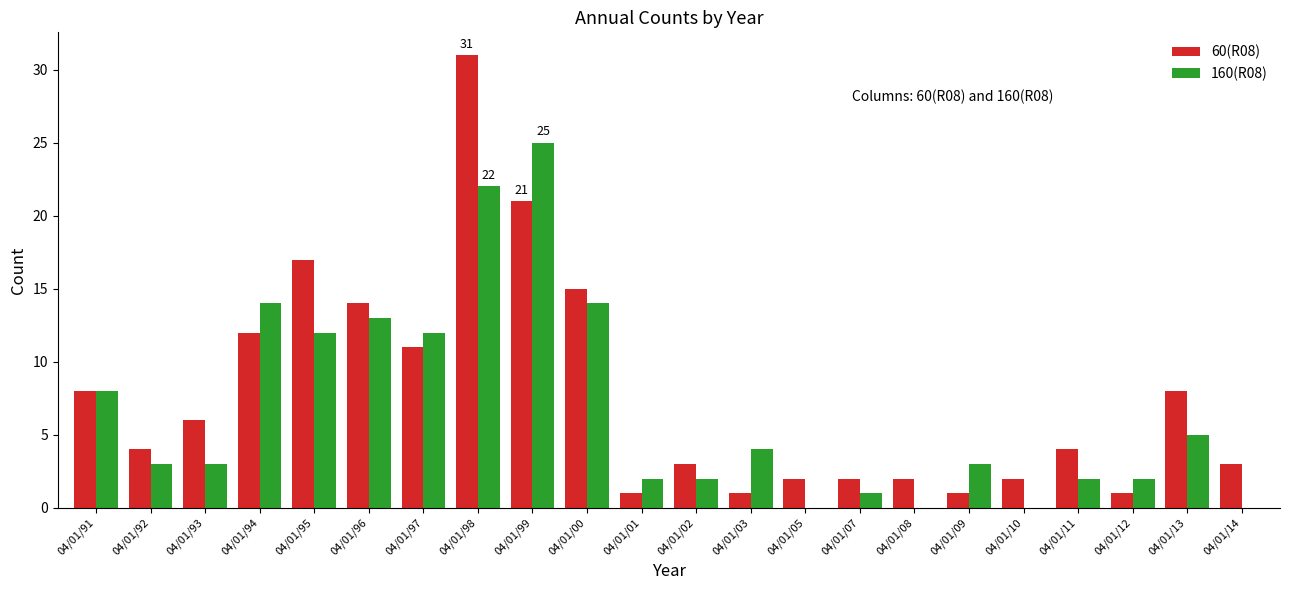

What is the maximum value shown in the chart?

31